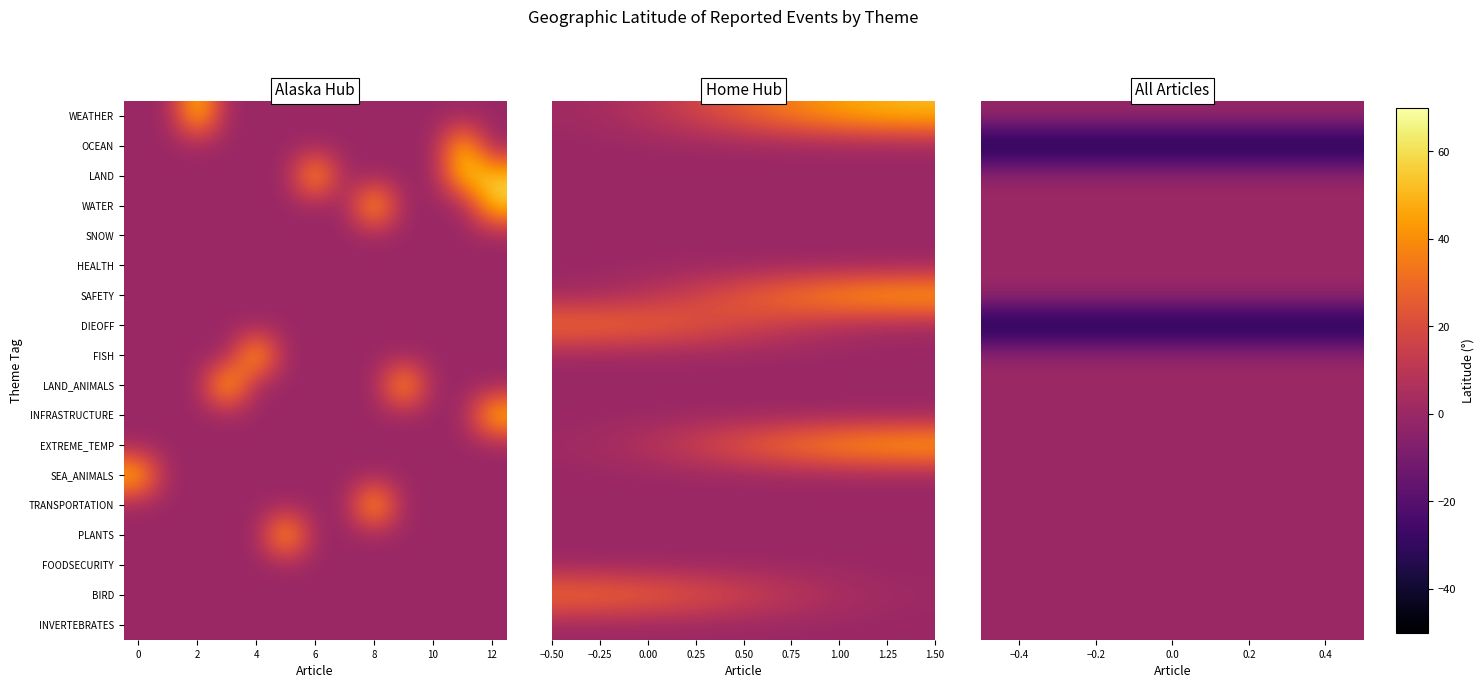

Rank the series by their maximum value, from lowest to highest.

OCEAN, LAND, WATER, SNOW, HEALTH, FISH, LAND_ANIMALS, INFRASTRUCTURE, SEA_ANIMALS, TRANSPORTATION, PLANTS, FOODSECURITY, INVERTEBRATES, DIEOFF, BIRD, WEATHER, SAFETY, EXTREME_TEMP